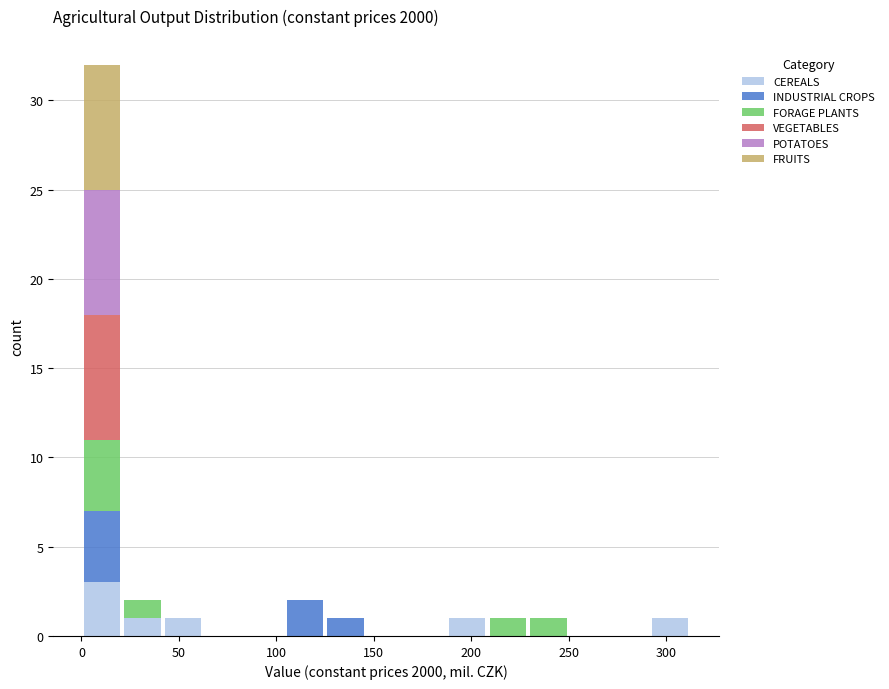

What is the total height of the stacked bar covering 290 to 315 on the x-axis? Neither the bar edges nor the heights are printed on the chart, so give them approximately, as read against the axes.

1